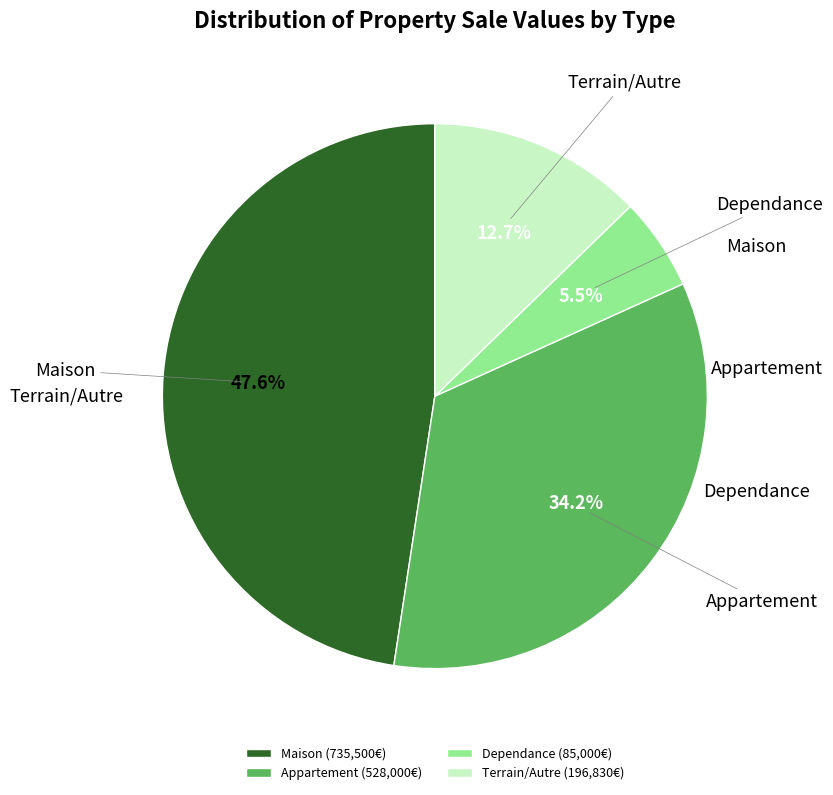

Count the number of slices in the pie.

4